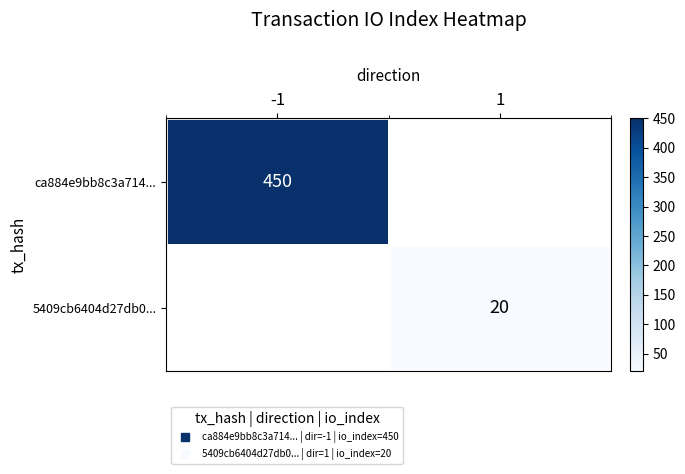

The 5409cb6404d27db0... series shows 20.0 at 1. True or false?

True